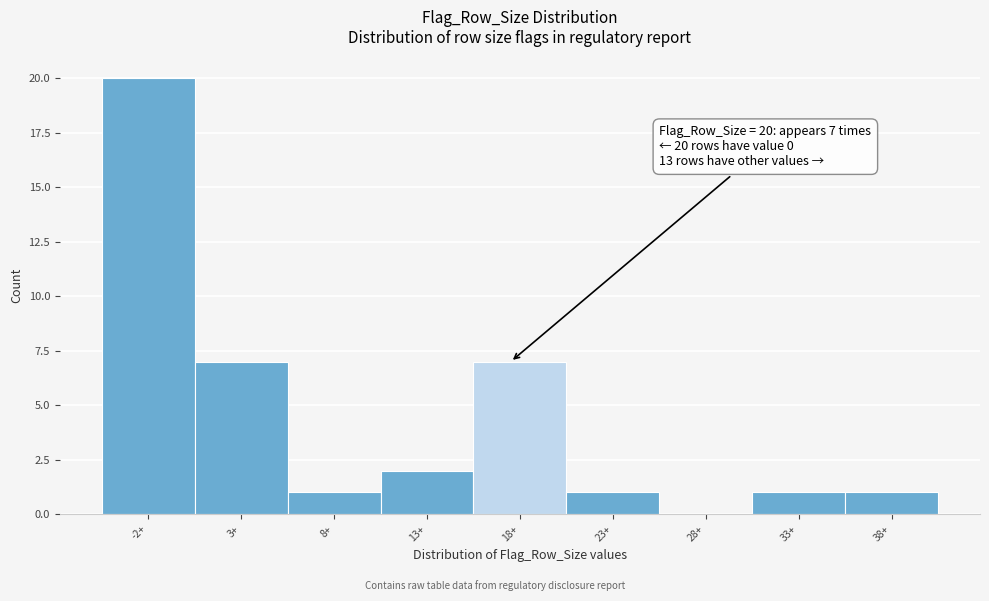

Reading right to left, list all the values displayed in this chart.

38+=1	33+=1	28+=0	23+=1	18+=7	13+=2	8+=1	3+=7	-2+=20